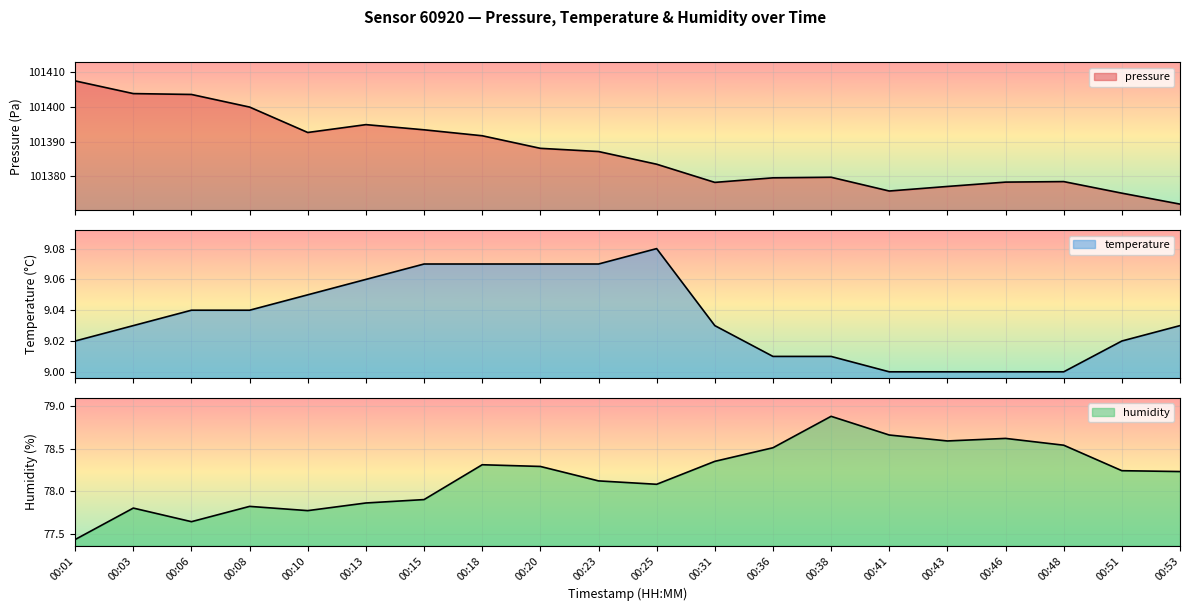

True or false: pressure and humidity cross at least once.

False